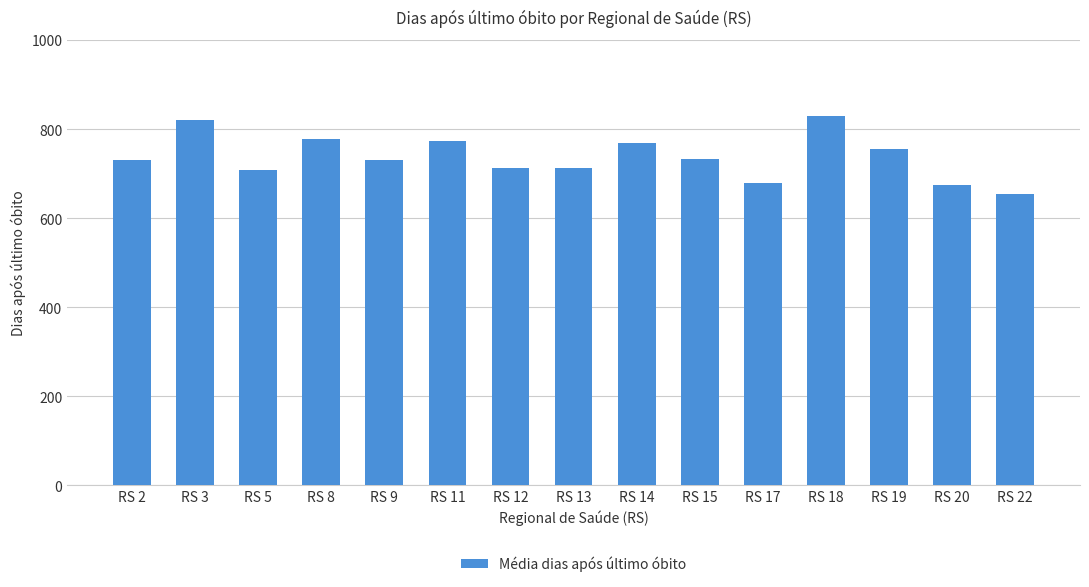

What is the change in value from RS 14 to RS 15?

-37.1